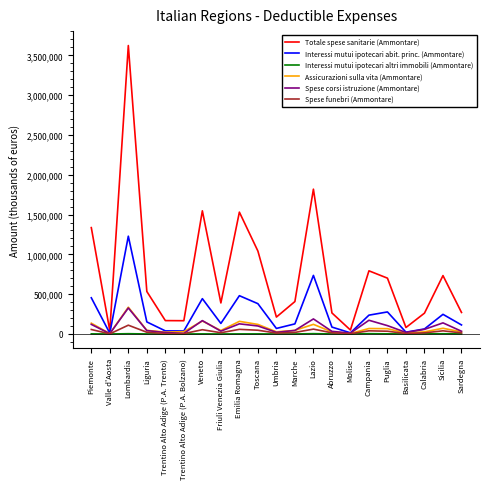

What is the maximum value shown in the chart?

3623279